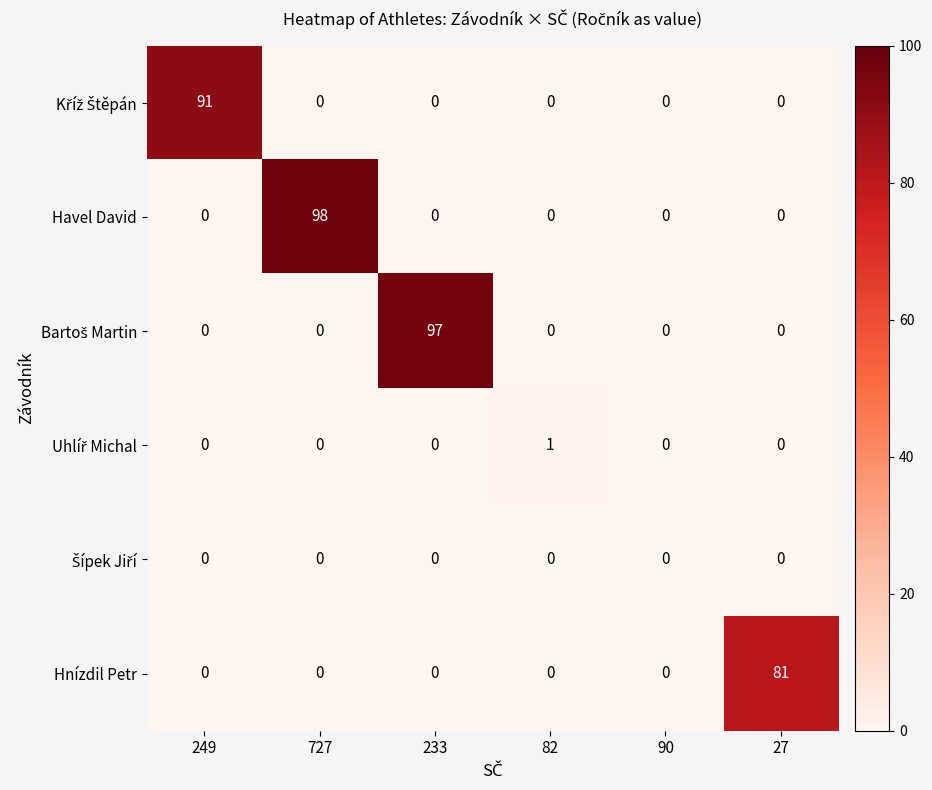

Which series has the largest range (max minus min)?

Havel David